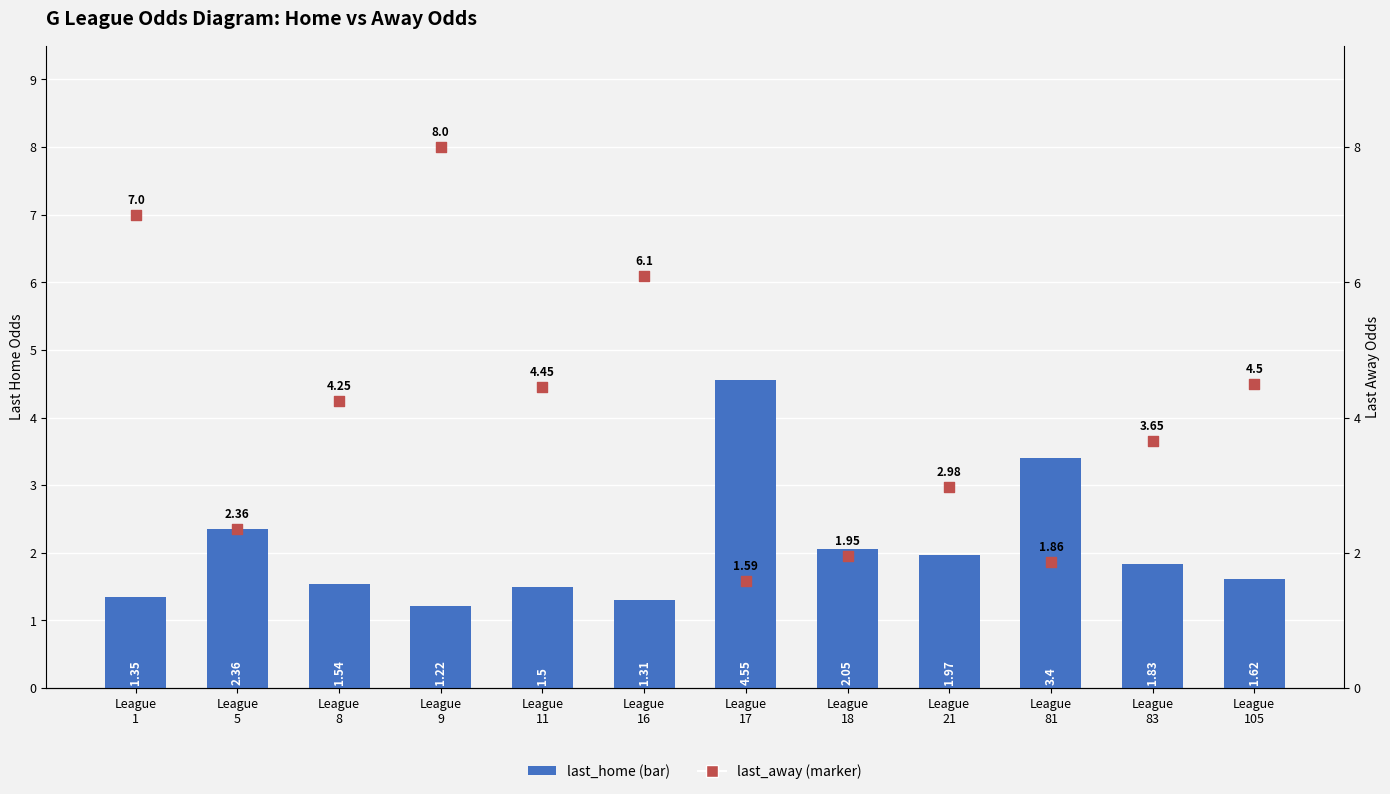

Which series reaches the maximum Y coordinate?

last_away odds